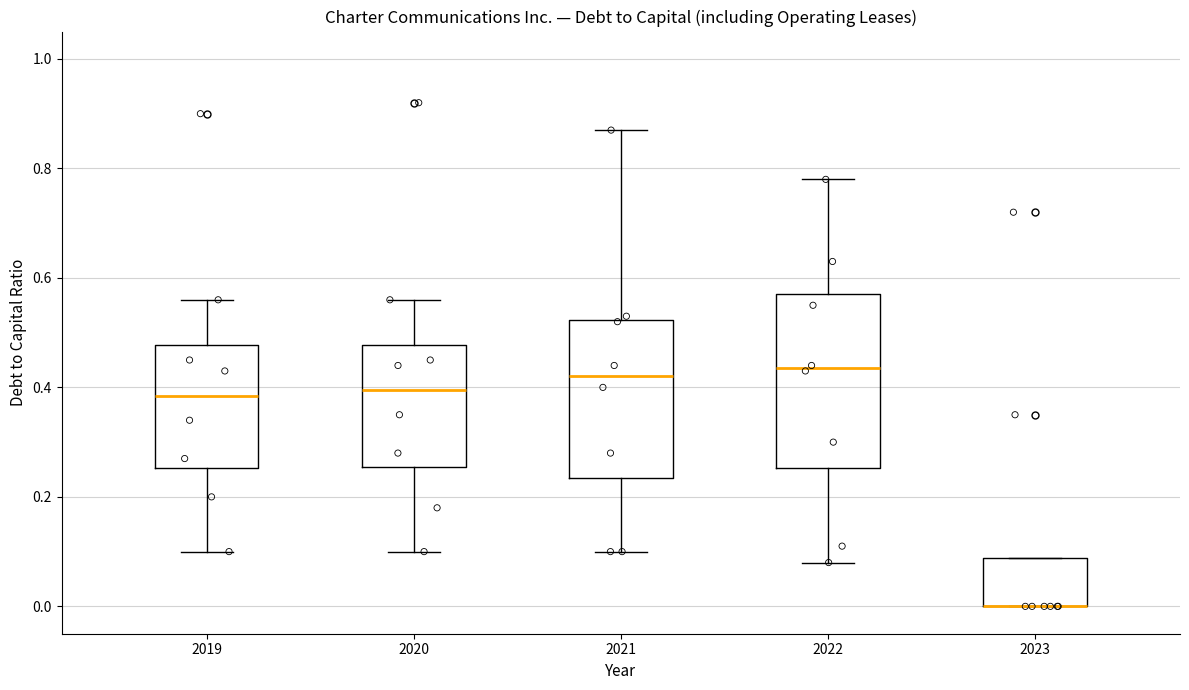

Reading left to right, transcribe this box plot: for each box, give where its median line is, the range the box spans, and where its two whiskers end, as read against the y-axis. The values are not printed on the chart, so give them approximately, as read against the axis.

2019: median 0.38, box 0.26 to 0.48, whiskers 0.10 to 0.56
2020: median 0.40, box 0.26 to 0.48, whiskers 0.10 to 0.56
2021: median 0.42, box 0.24 to 0.52, whiskers 0.10 to 0.88
2022: median 0.44, box 0.26 to 0.58, whiskers 0.08 to 0.78
2023: median 0.00 (drawn on the box's lower edge), box 0.00 to 0.08, whiskers 0.00 to 0.08